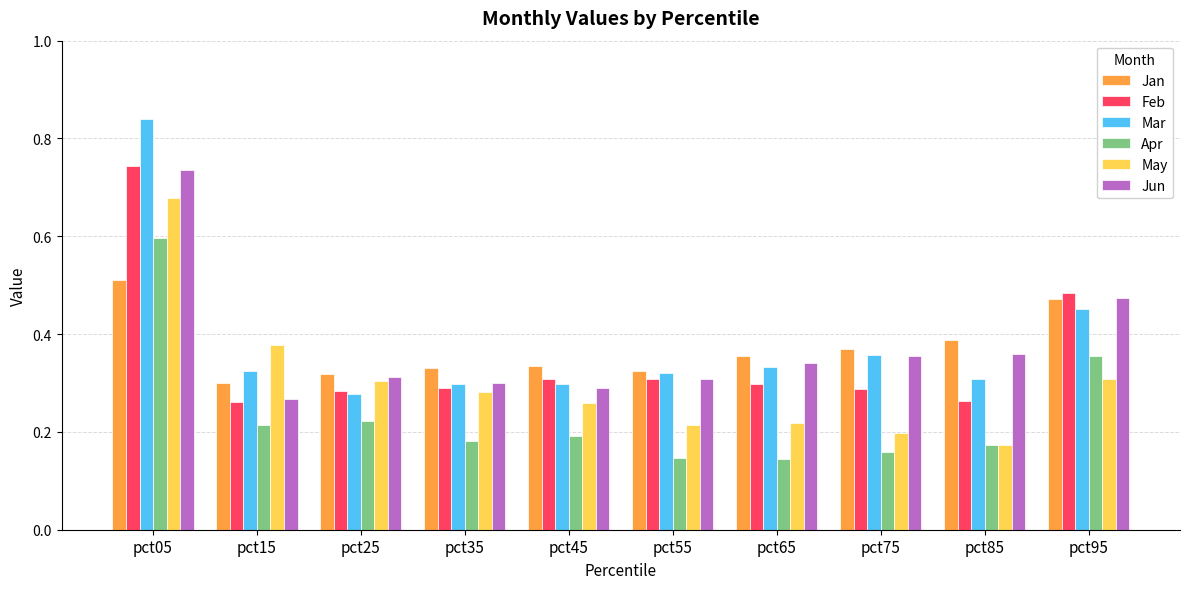

What is the sum of all Jun values?

3.7